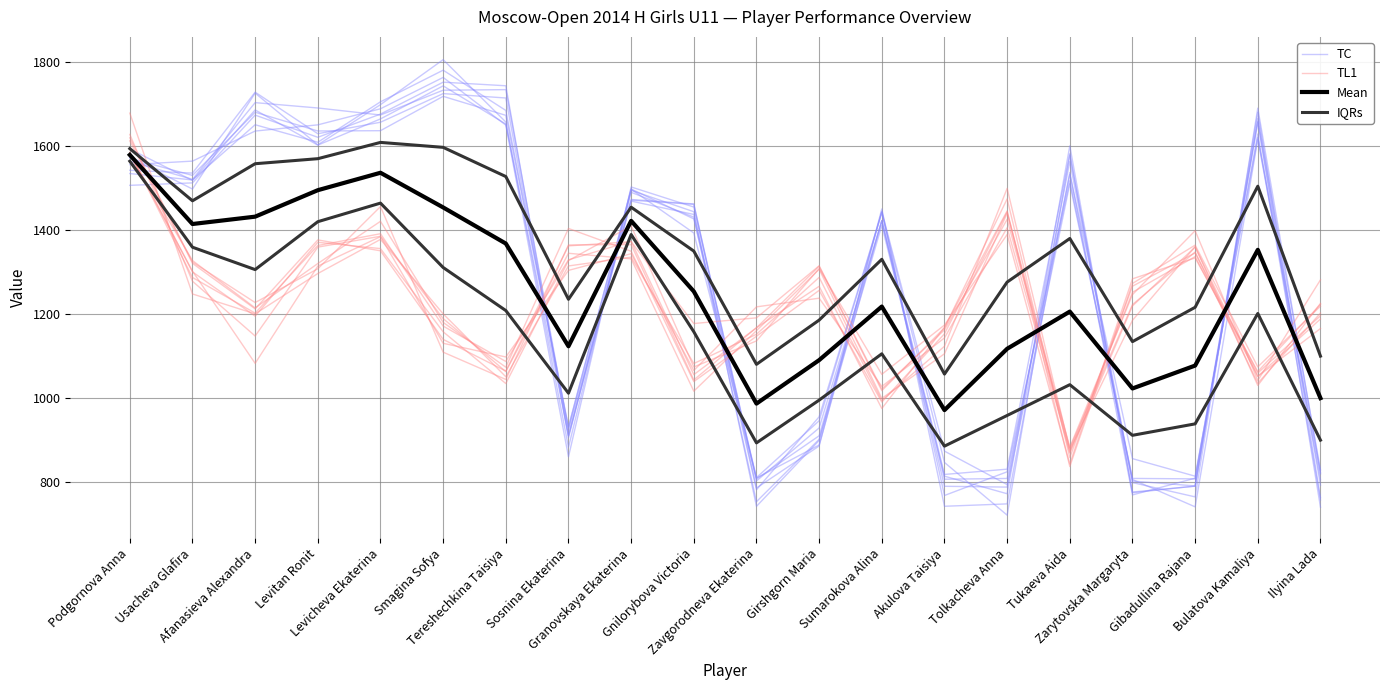

At which category is the sum across all series the highest?

Podgornova Anna